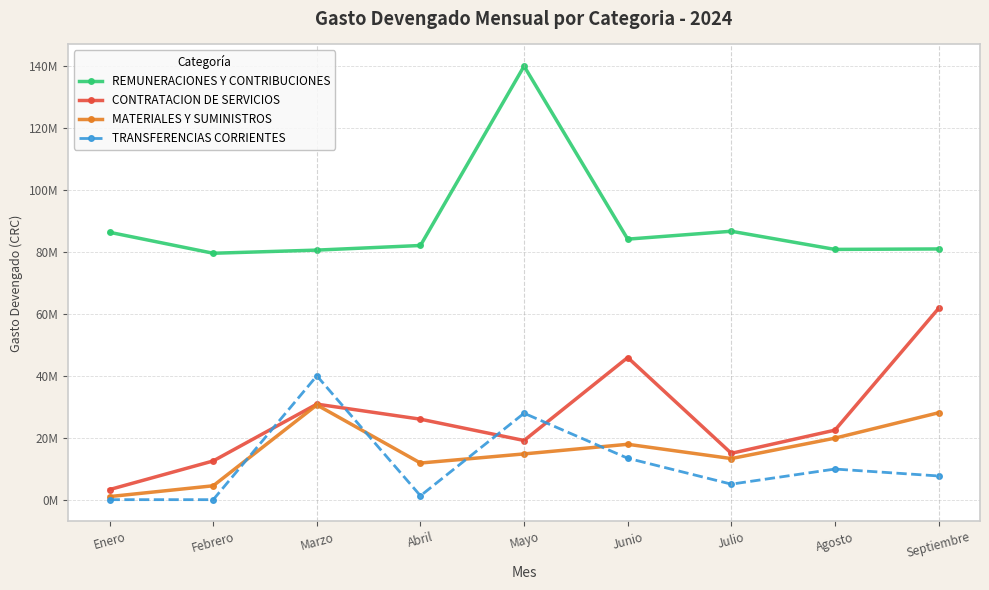

What is the sum of the TRANSFERENCIAS CORRIENTES values at Febrero and Agosto?

9884485.4